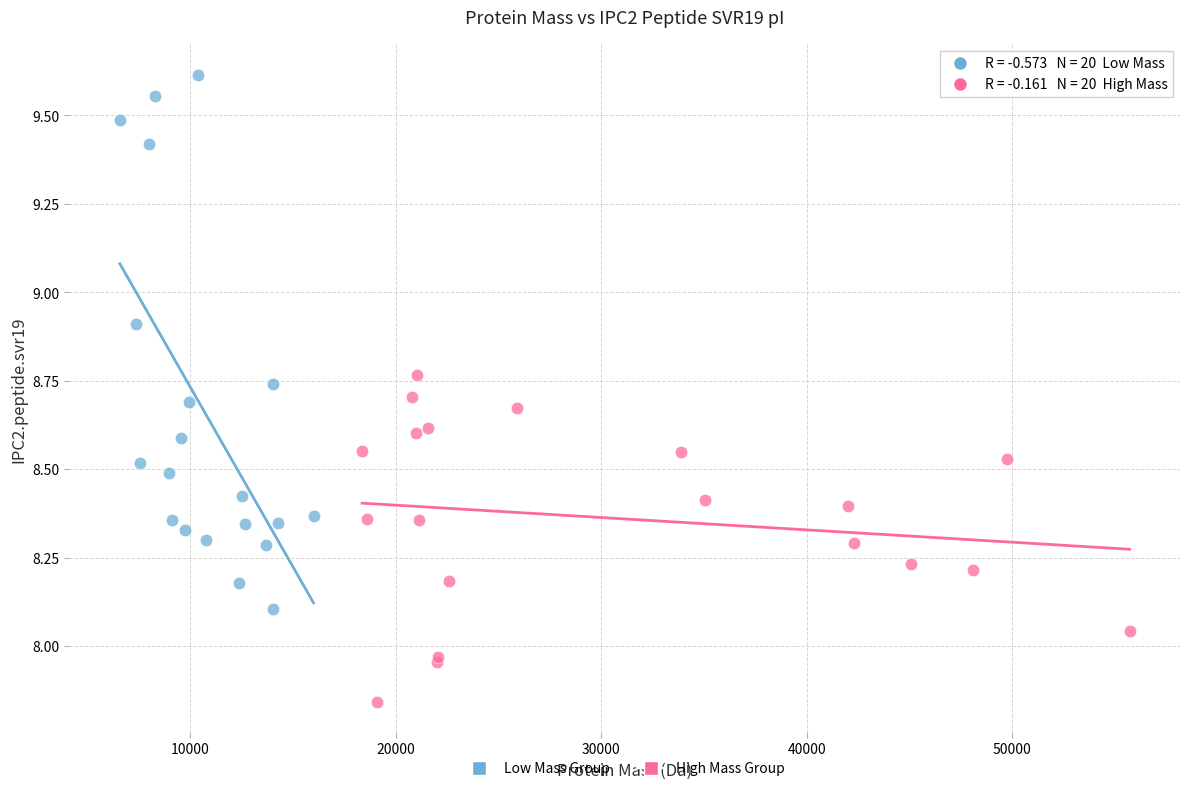

Which series reaches the maximum Y coordinate?

Low Mass Group